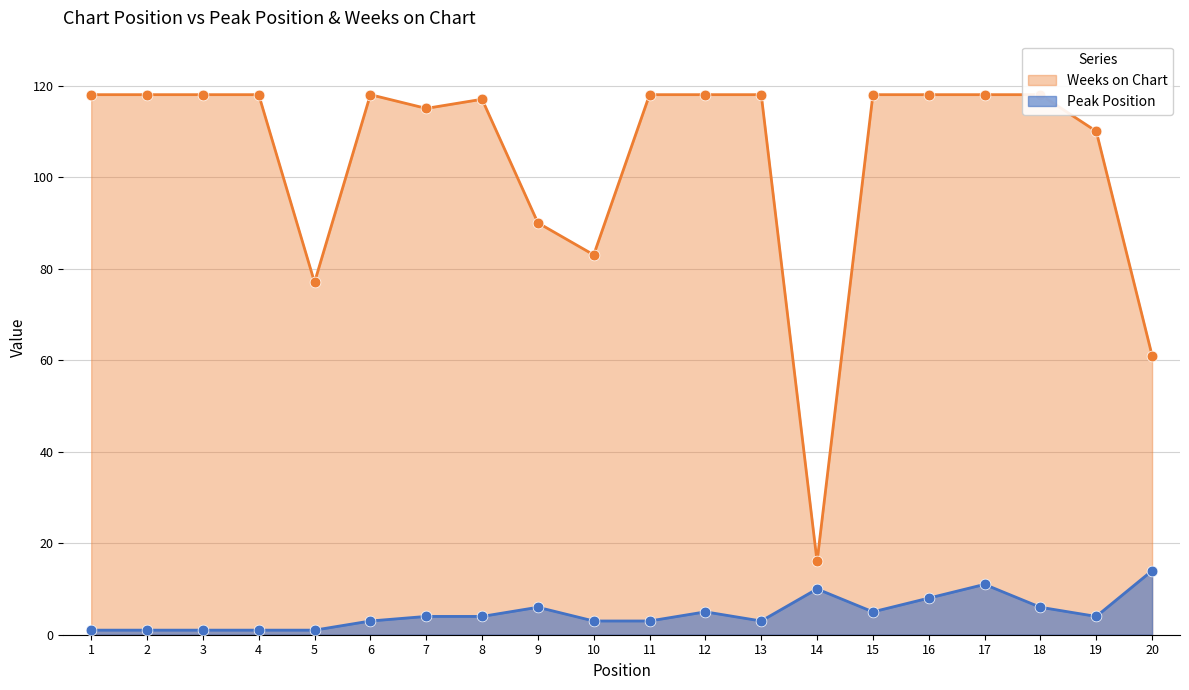

Which series has the largest total across all categories?

Weeks on Chart